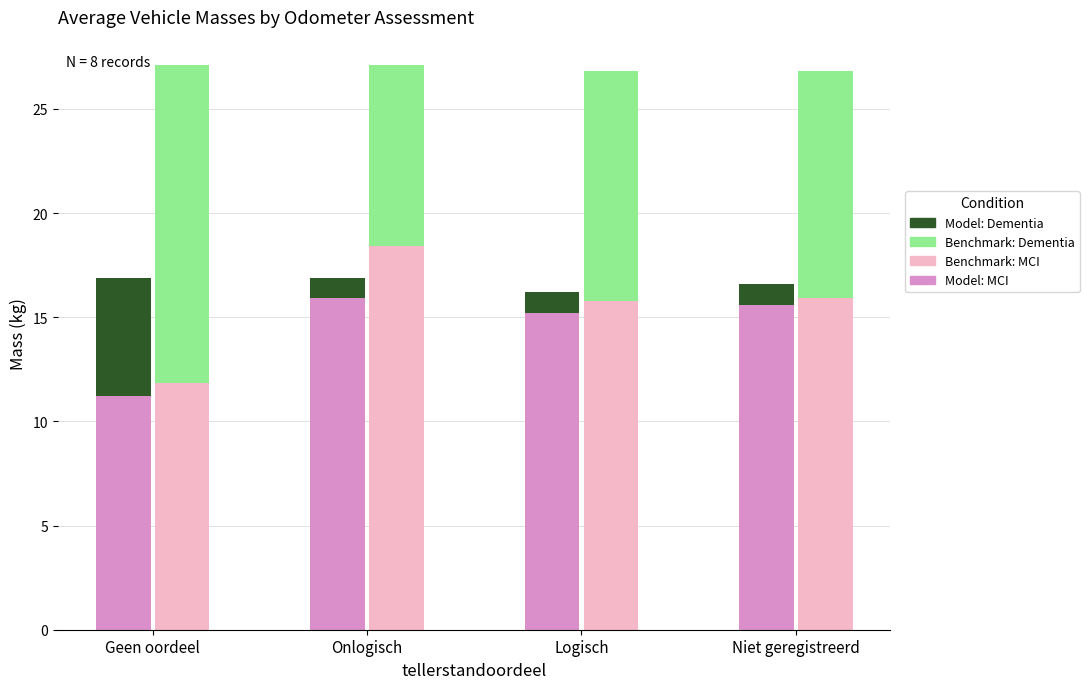

Rank the categories by Benchmark: MCI value from highest to lowest.

Onlogisch, Niet geregistreerd, Logisch, Geen oordeel